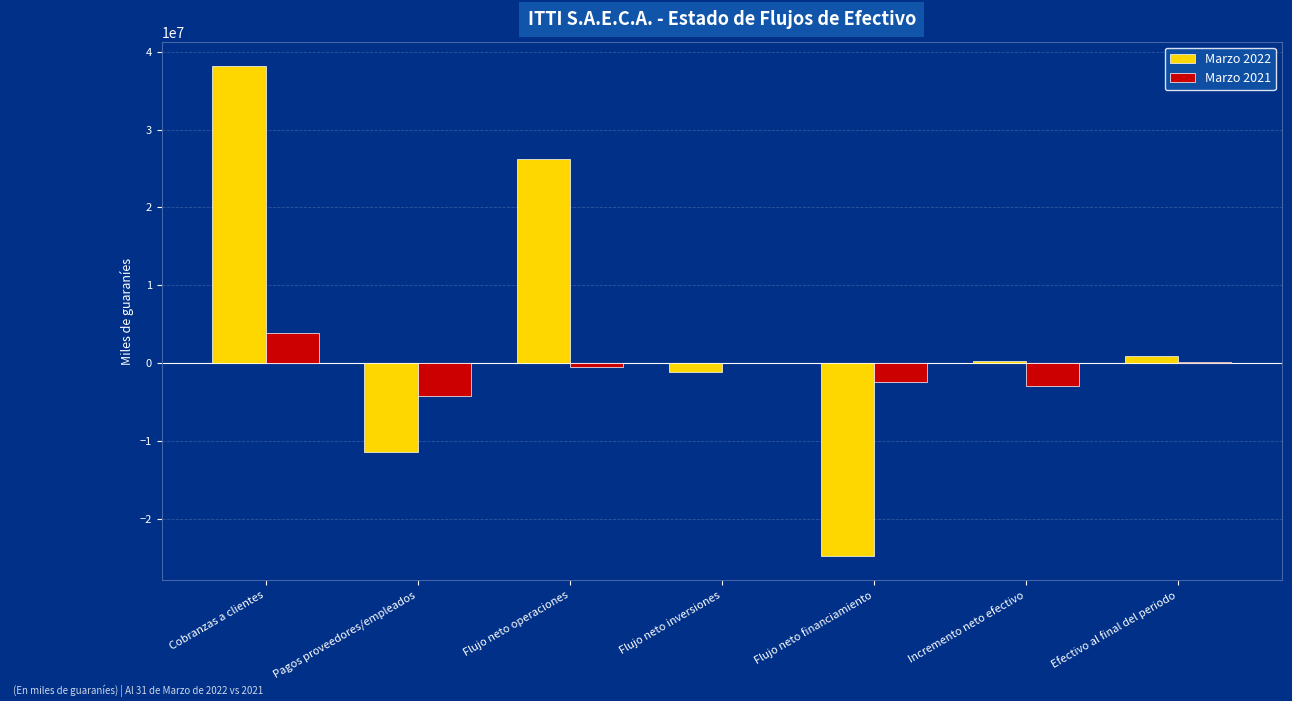

Is the value of Marzo 2021 at Incremento neto efectivo greater than the value of Marzo 2022 at Flujo neto inversiones?

No